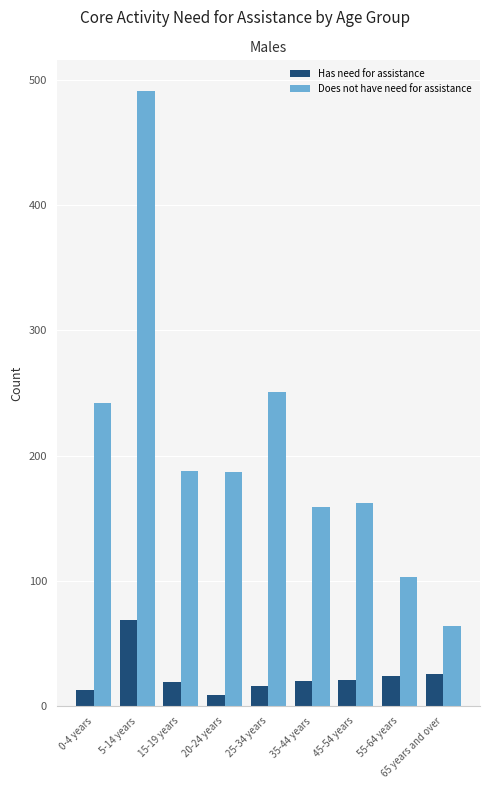

What are all the series names shown in the legend?

Has need for assistance, Does not have need for assistance